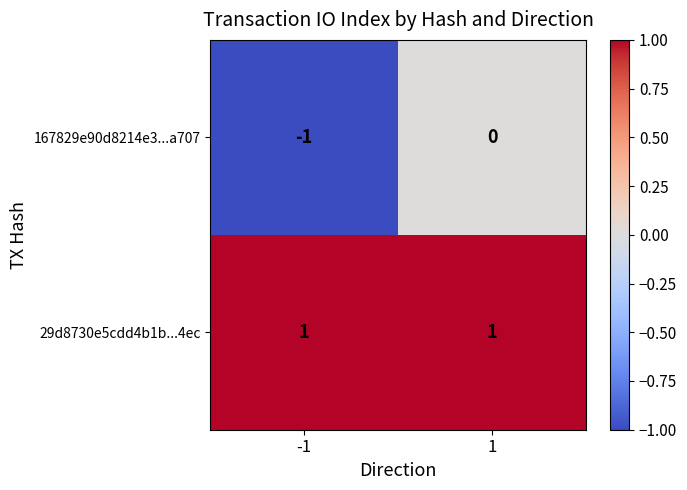

Rank the series at -1 from highest to lowest value.

29d8730e5cdd4b1b...4ec, 167829e90d8214e3...a707